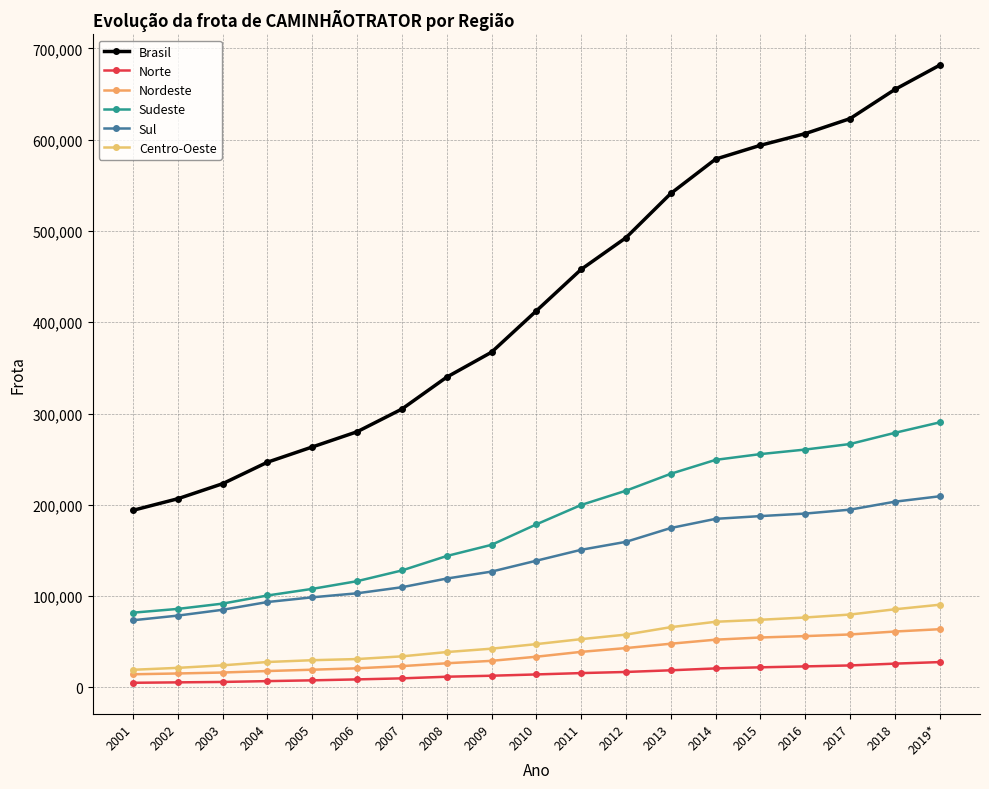

Which series changed the most between 2016 and 2017?

Brasil